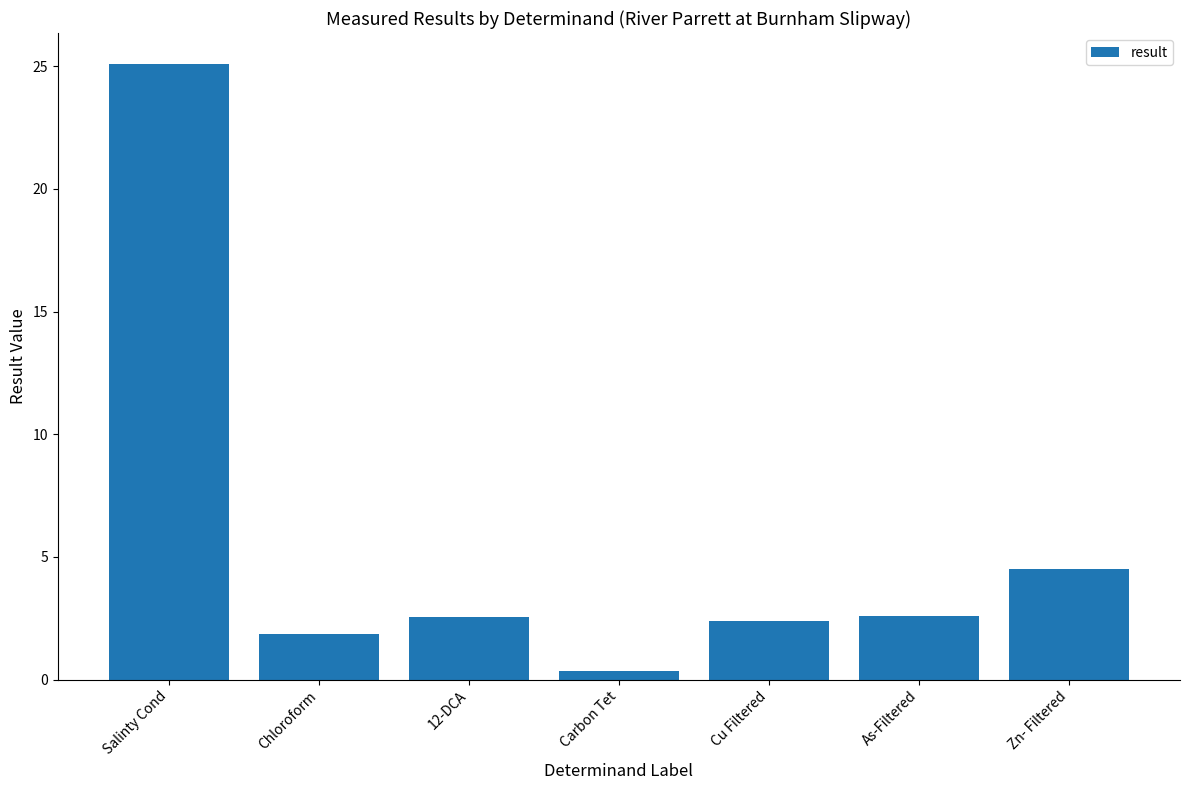

What is the value of the 7th bar from the left?

4.5